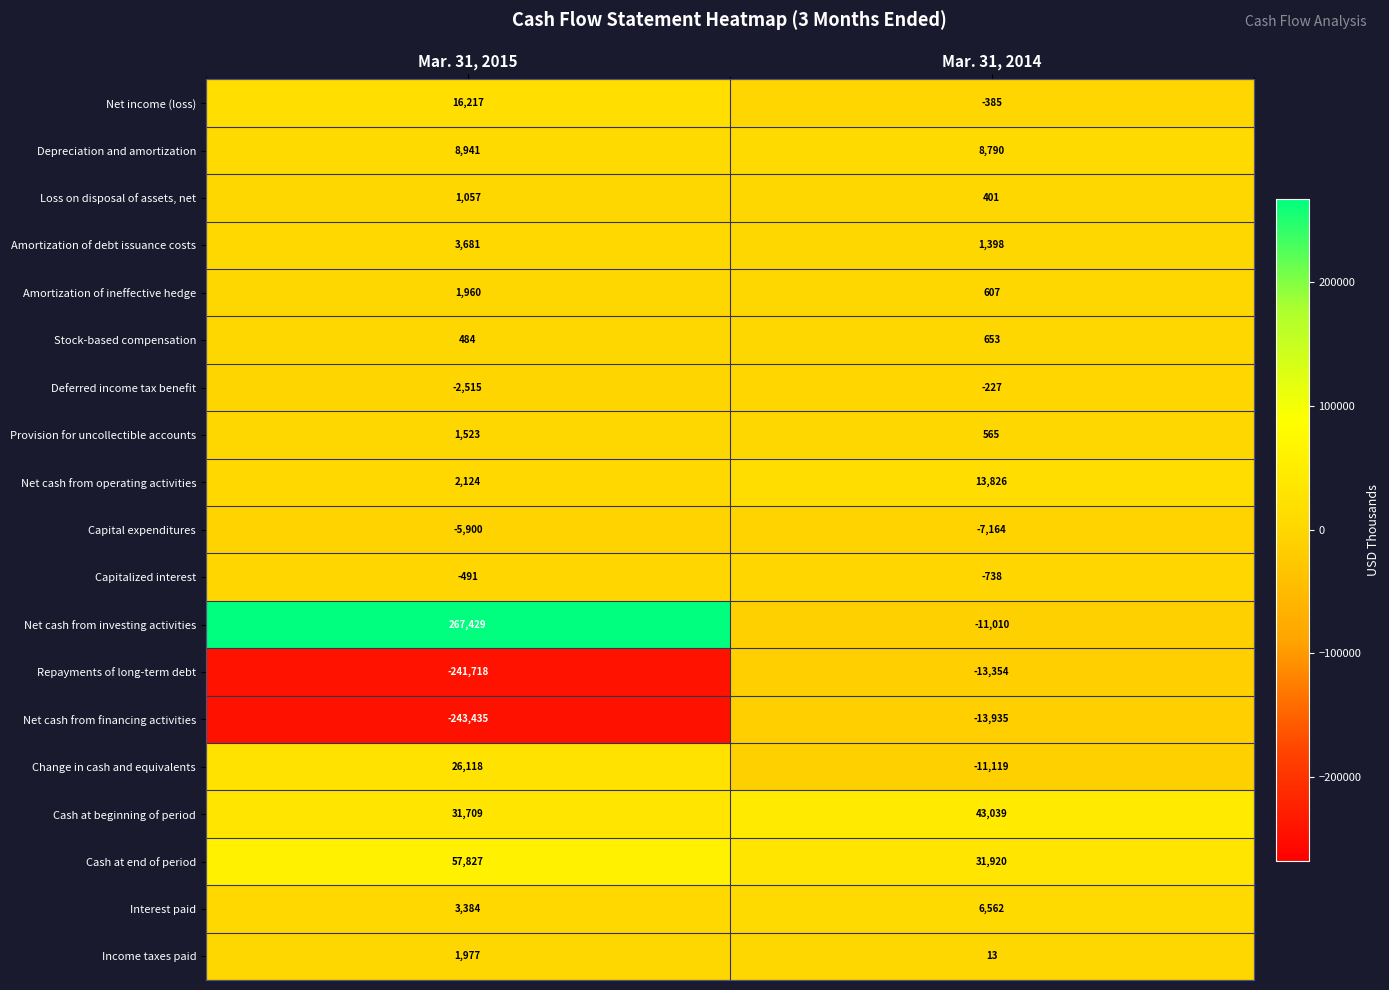

The Net income (loss) series shows 16217 at Mar. 31, 2015. True or false?

True